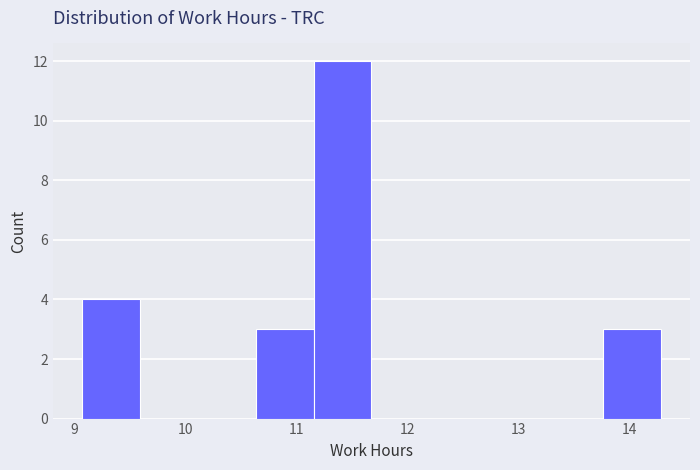

Reading left to right, list every bar in this chart as the range it spans on the x-axis followed by its height. Neither the bar edges nor the heights are printed on the chart, so give them approximately, as read against the axes.

9.1 to 9.6: 4
9.6 to 10.1: 0
10.1 to 10.6: 0
10.6 to 11.2: 3
11.2 to 11.7: 12
11.7 to 12.2: 0
12.2 to 12.7: 0
12.7 to 13.2: 0
13.2 to 13.8: 0
13.8 to 14.3: 3